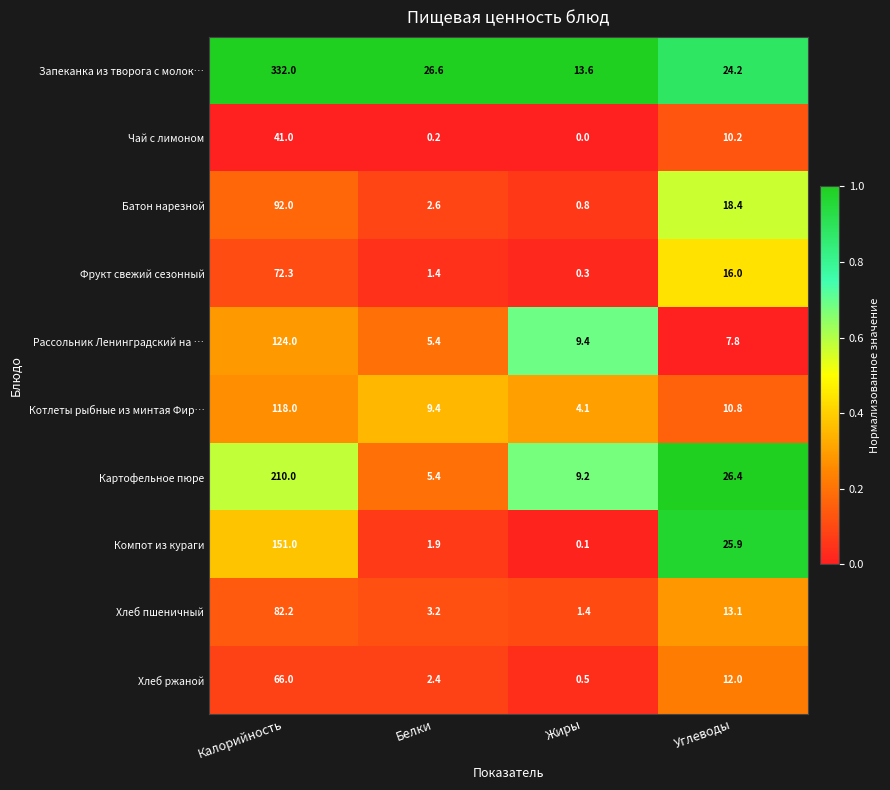

Is the value of Батон нарезной at Жиры greater than the value of Фрукт свежий сезонный at Углеводы?

No